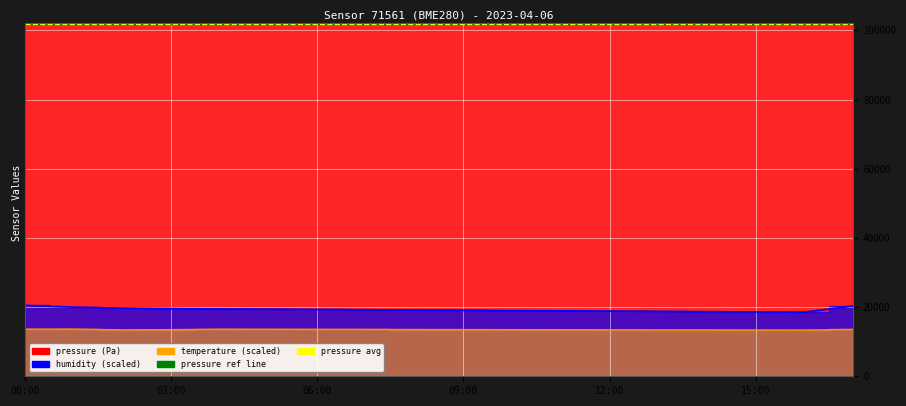

What is the value of the pressure_sealevel_ref point at the 1st from the left?

101760